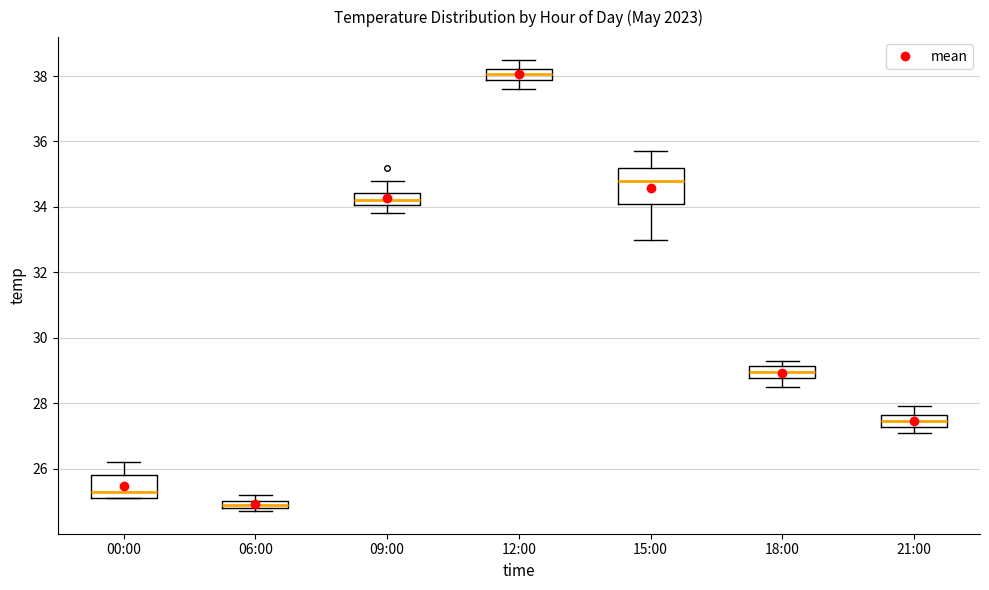

Where is the upper edge of the box for 21:00 on the y-axis? The values are not printed on the chart, so give them approximately, as read against the axis.

27.6